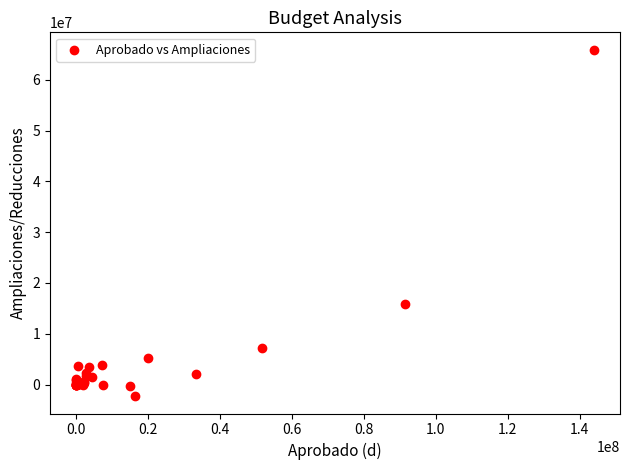

What Y value in the scatter plot is closest to 31815261?

15851991.4